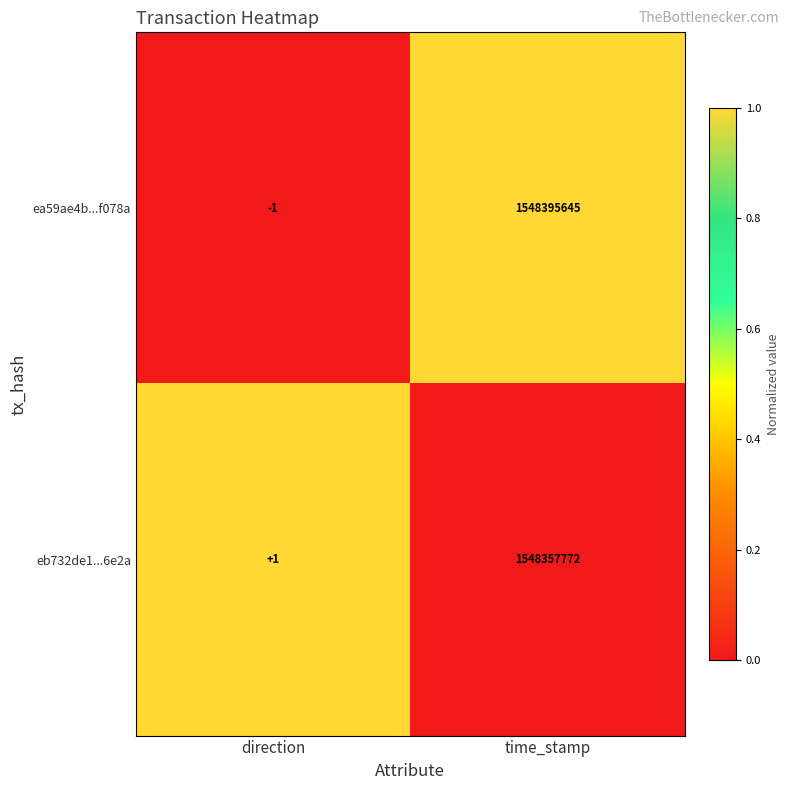

True or false: ea59ae4b...f078a has a value of 1548395645 at time_stamp.

True